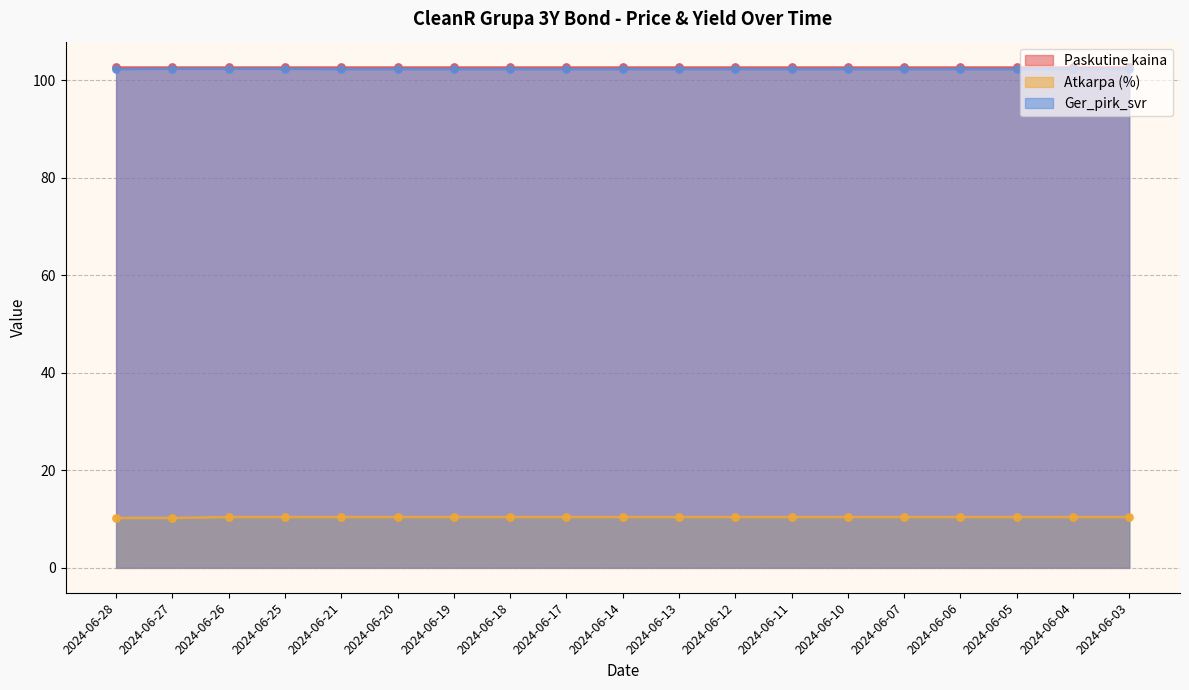

Which series has the largest Y range (max minus min)?

Atkarpa (%)